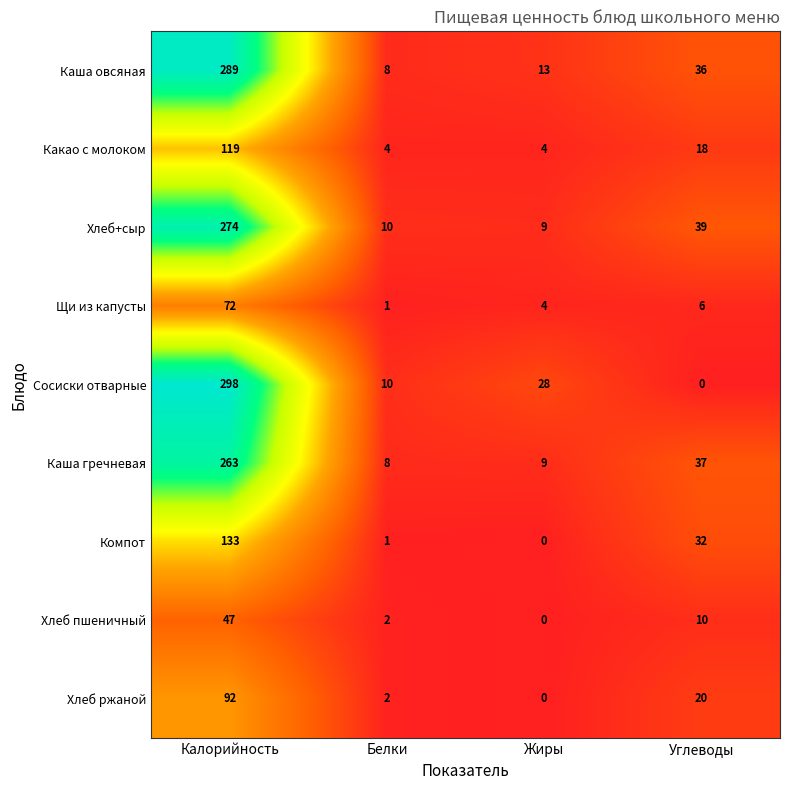

Which label corresponds to the largest value in the chart?

Калорийность